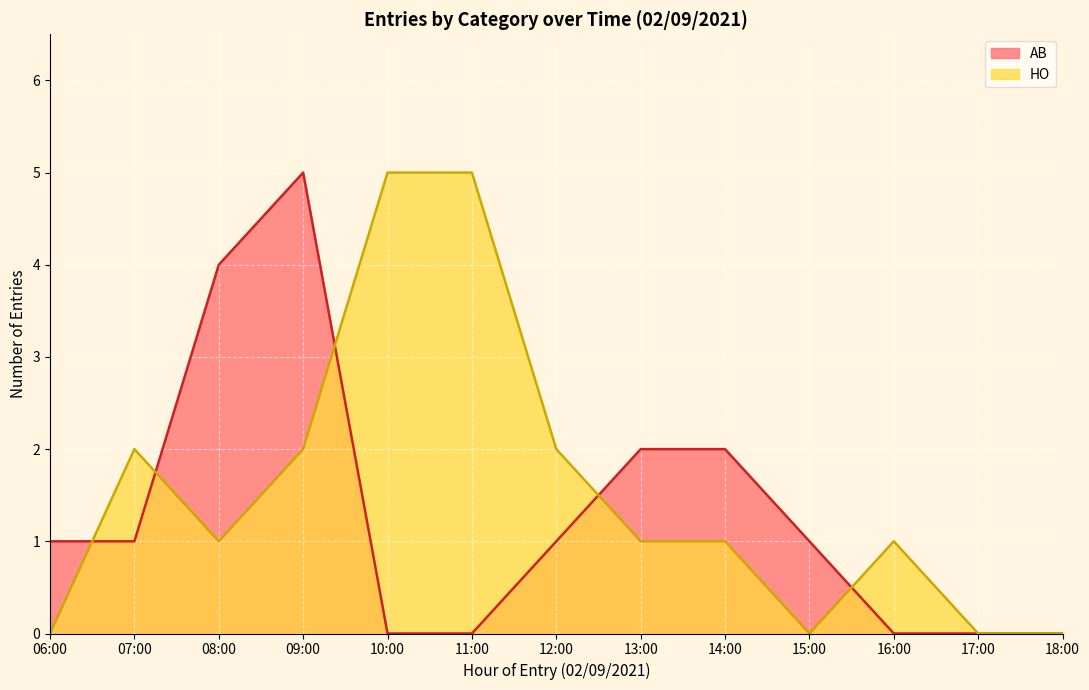

At 13:00, list the series in order from smallest to largest.

HO, AB